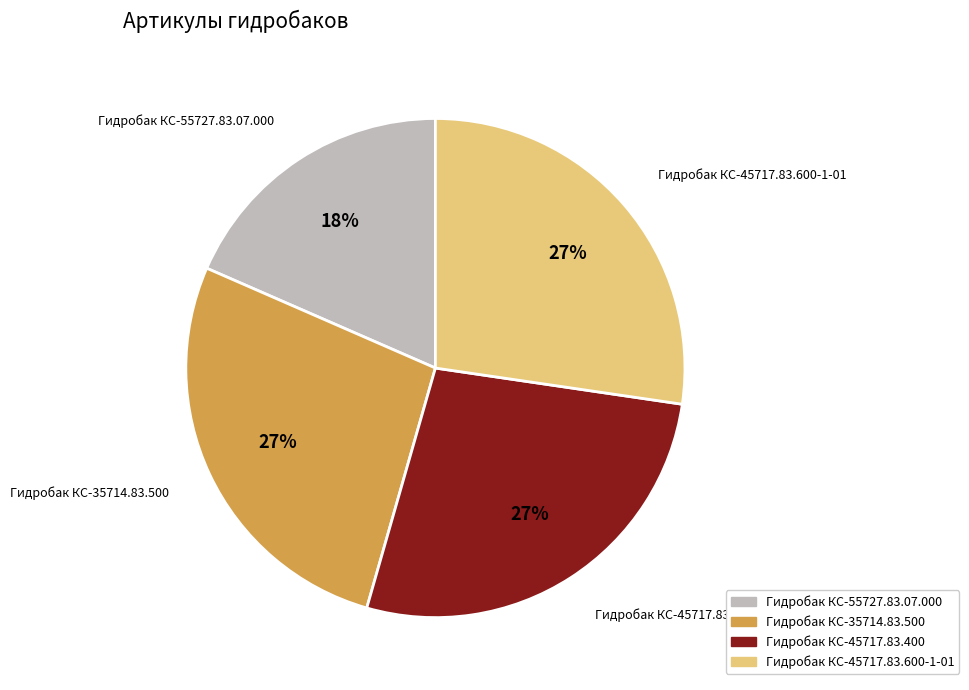

What percentage is the Гидробак КС-35714.83.500 slice, to the nearest percent?

27%